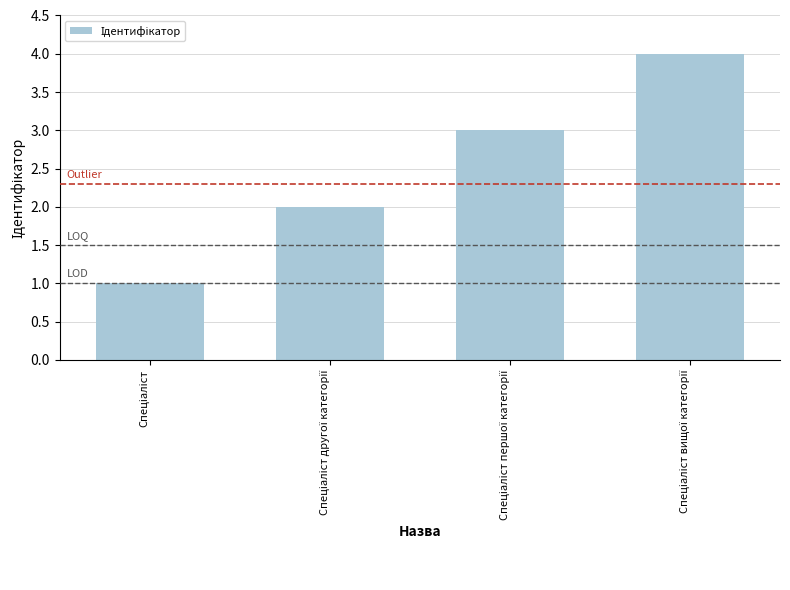

What is the value of the 4th bar from the left?

4